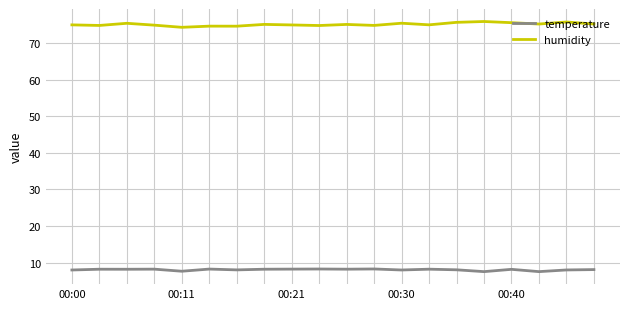

How many lines are shown in the chart?

2